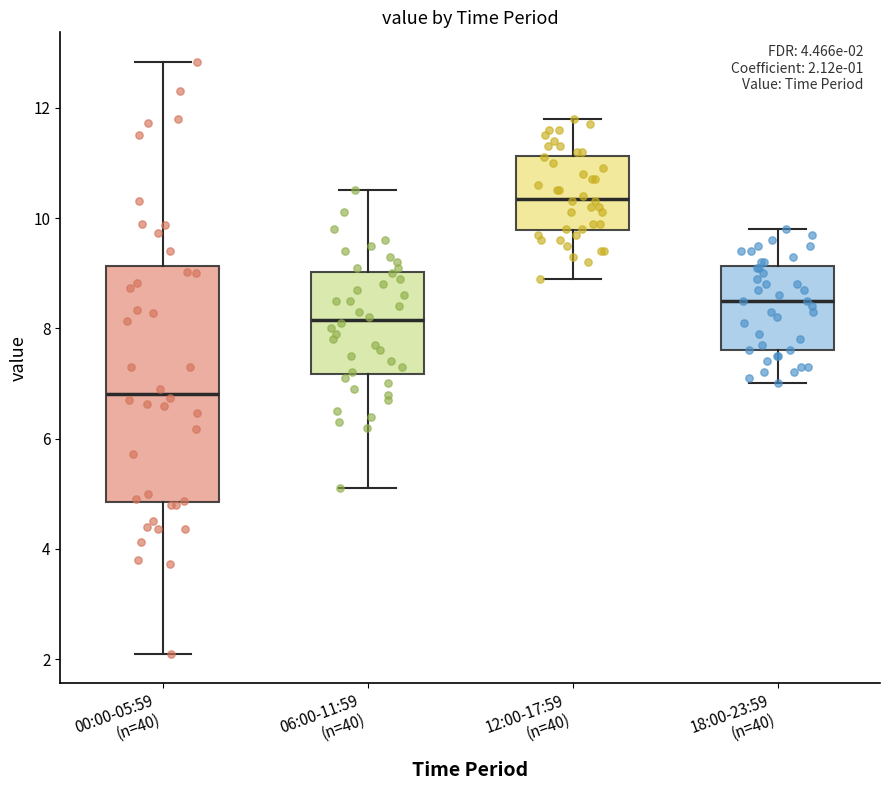

Which box's median line is the lowest?

00:00-05:59 (n=40)